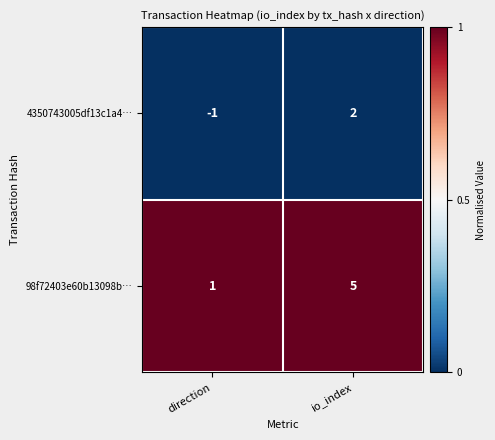

Between direction and io_index, which series saw the biggest shift?

98f72403e60b13098b…